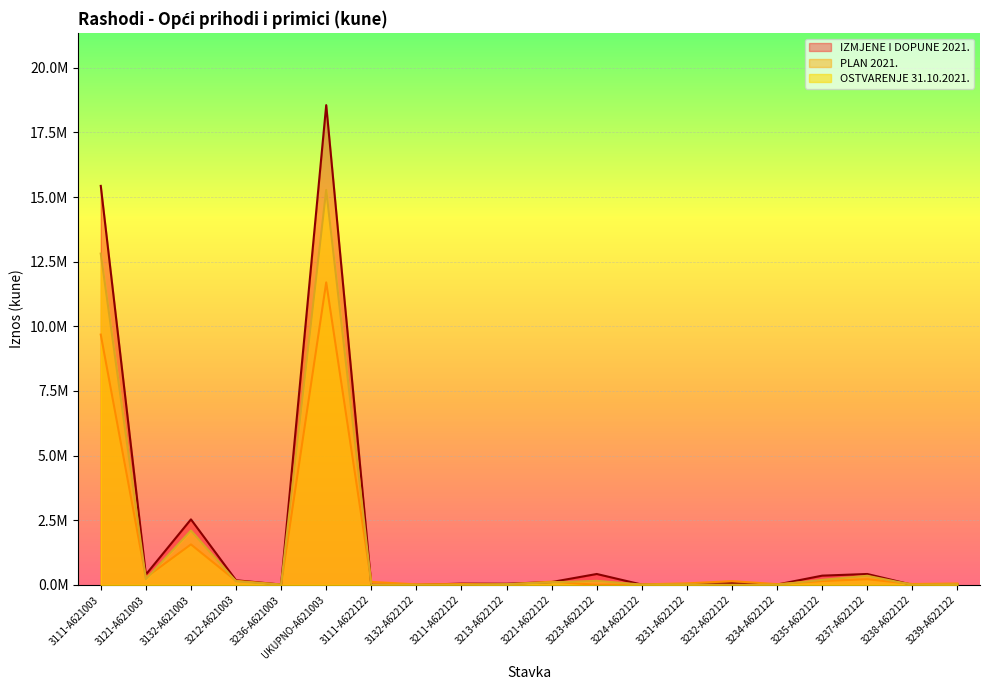

Does the chart display data point markers on the line(s)?

No